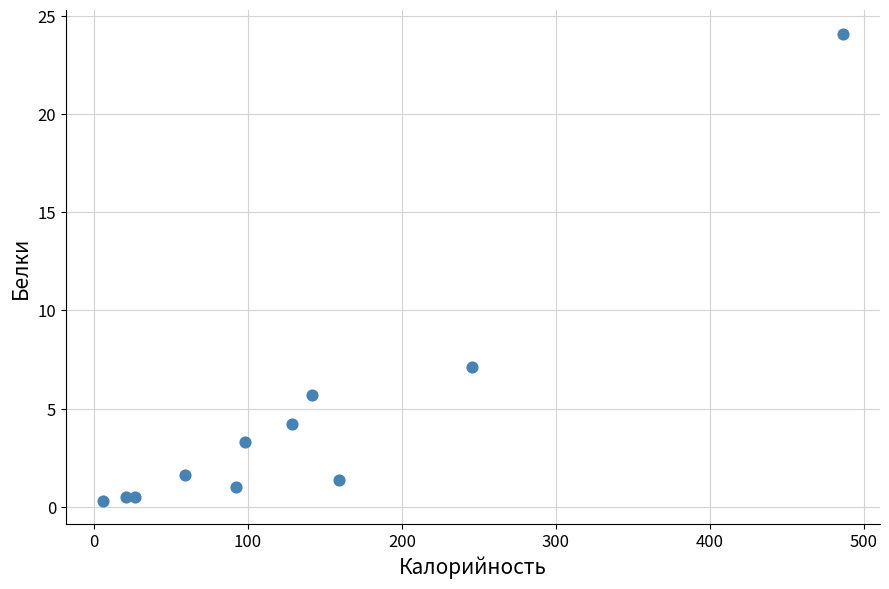

What Y value in the scatter plot is closest to 12?

7.1